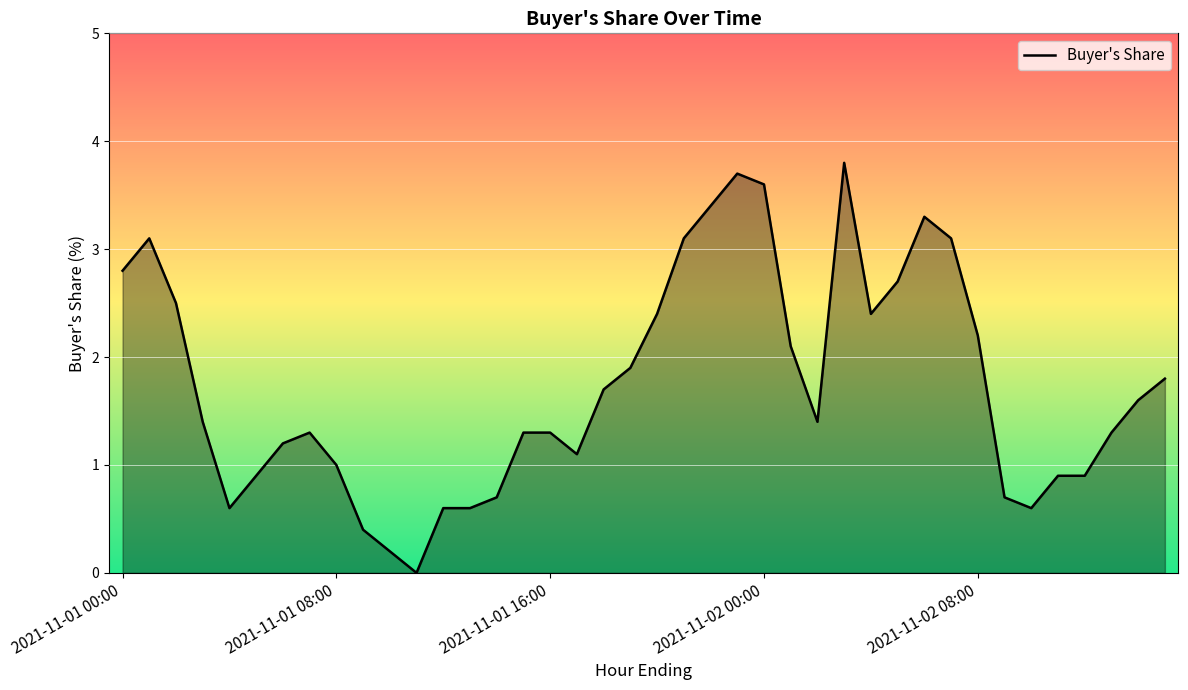

What is the difference between the maximum and minimum values?

3.8